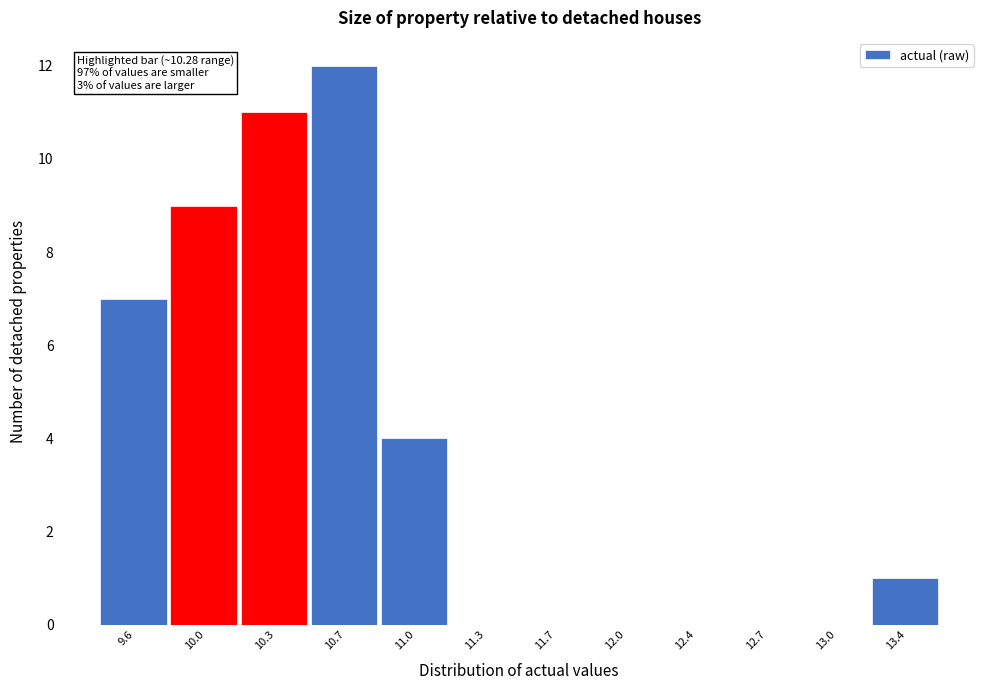

At which label is the value closest to 6?

9.6